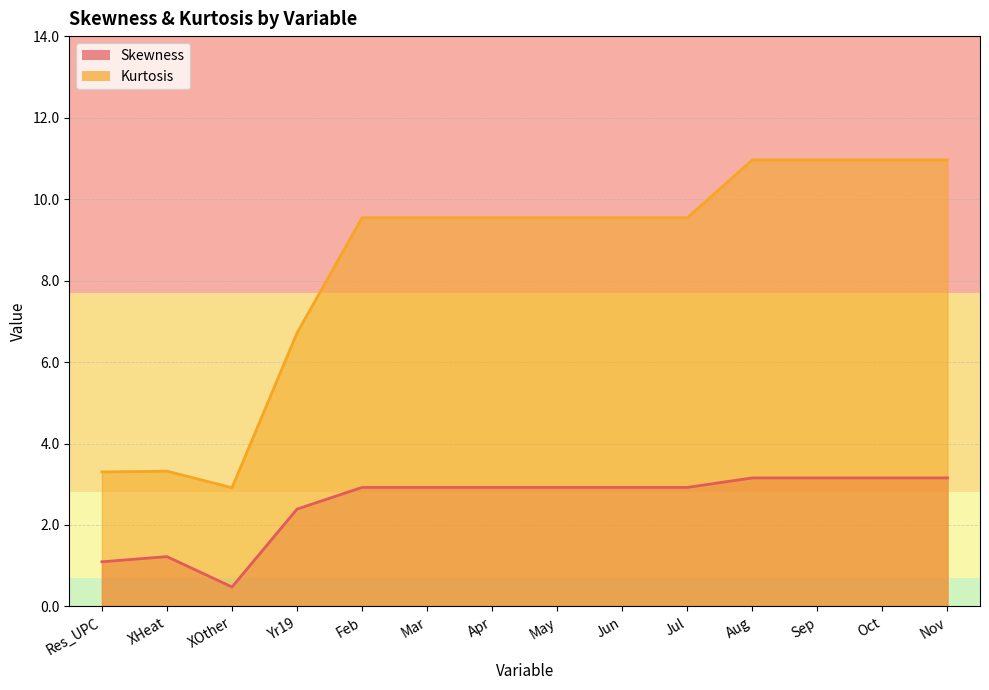

Read the Skewness value at Aug.

3.2